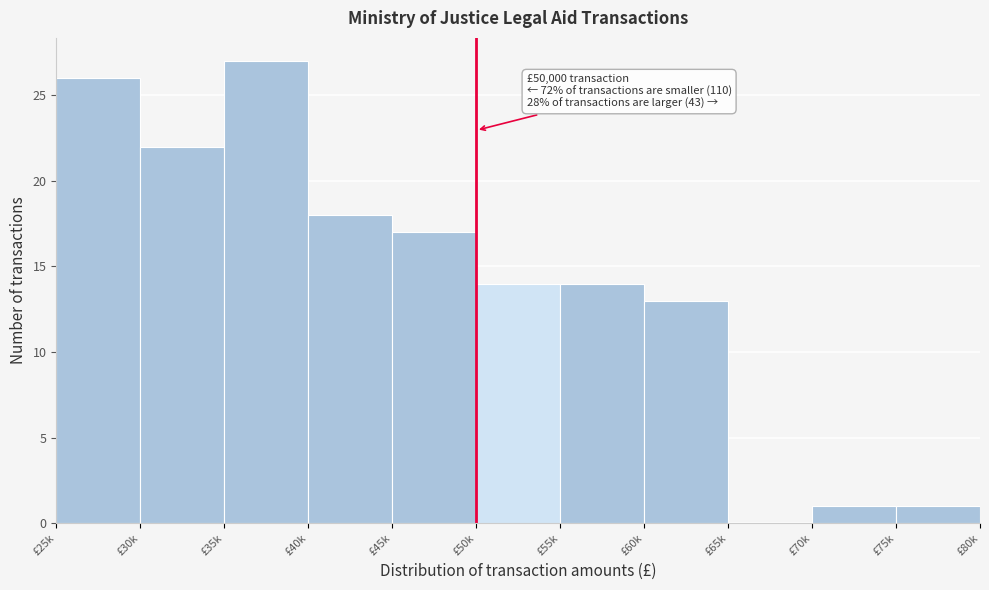

Reading left to right, what are all the values shown in this chart?

£25k=26	£30k=22	£35k=27	£40k=18	£45k=17	£50k=14	£55k=14	£60k=13	£65k=0	£70k=1	£75k=1